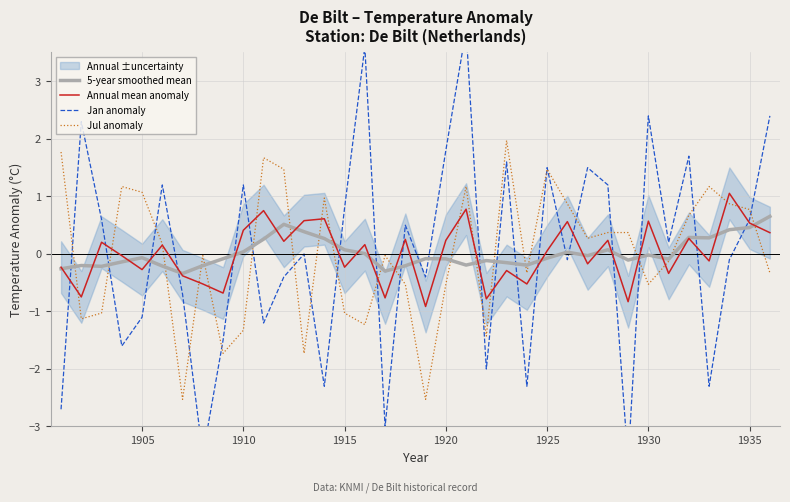

What is the maximum value for Annual mean anomaly?

1.0